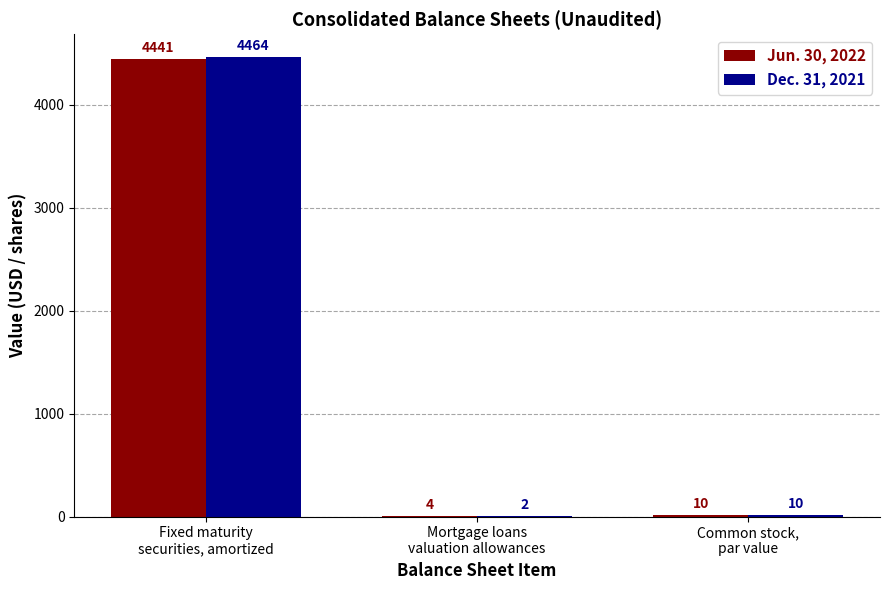

What is the maximum value for Jun. 30, 2022?

4441